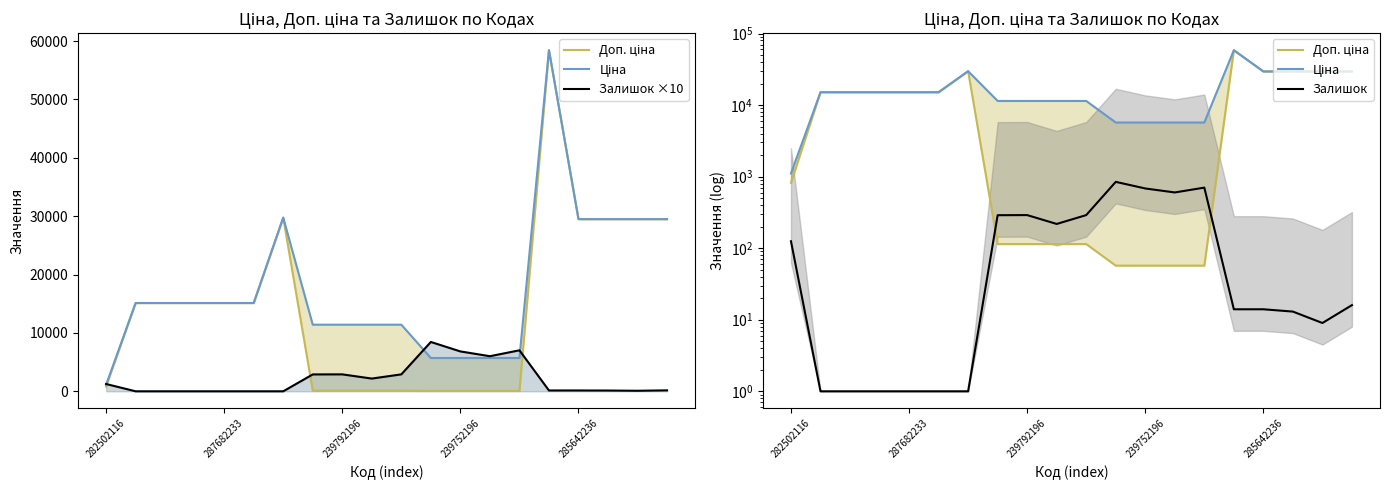

True or false: Доп. ціна and Ціна intersect in this chart.

False